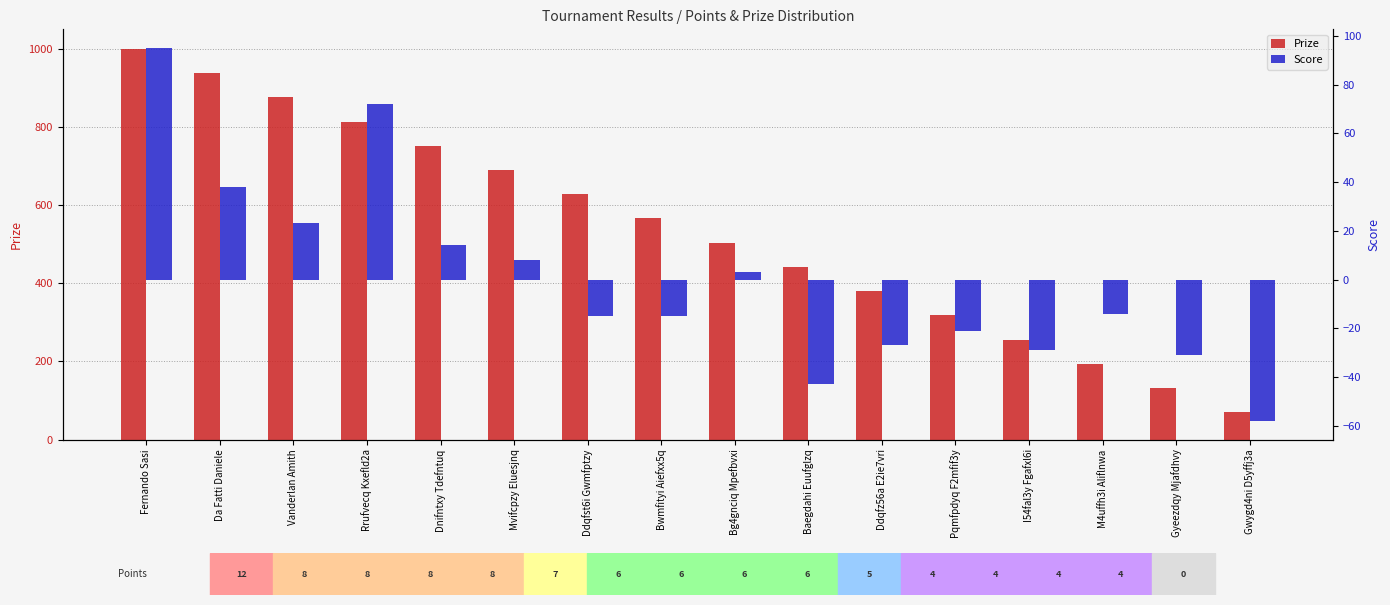

What is the lowest value of the Score series?

-58